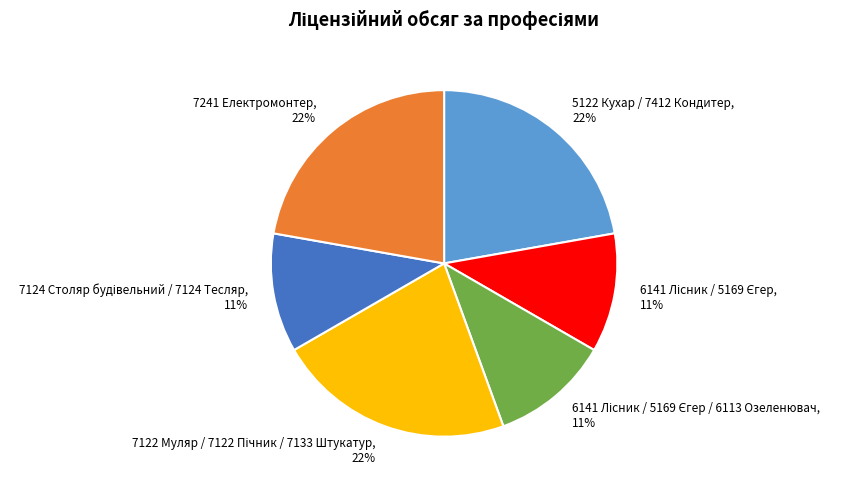

To the nearest percent, what portion does 7241 Електромонтер represent?

22%